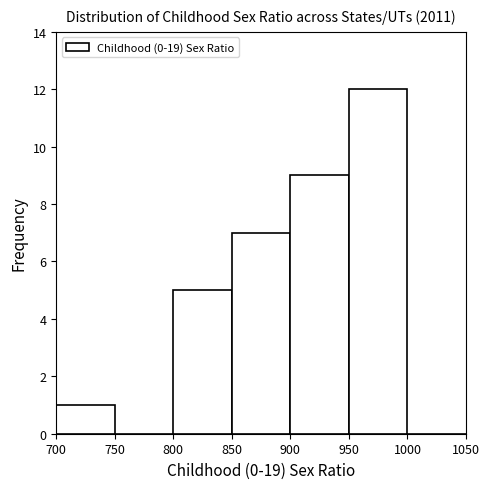

Over which range of the x-axis is the bar tallest?

950 to 1000